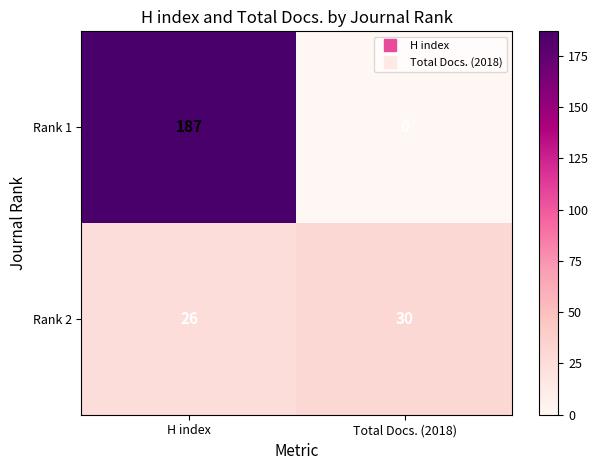

Reading left to right, transcribe all the data shown in this chart.

Rank 1: H index=187	Total Docs. (2018)=0
Rank 2: H index=26	Total Docs. (2018)=30